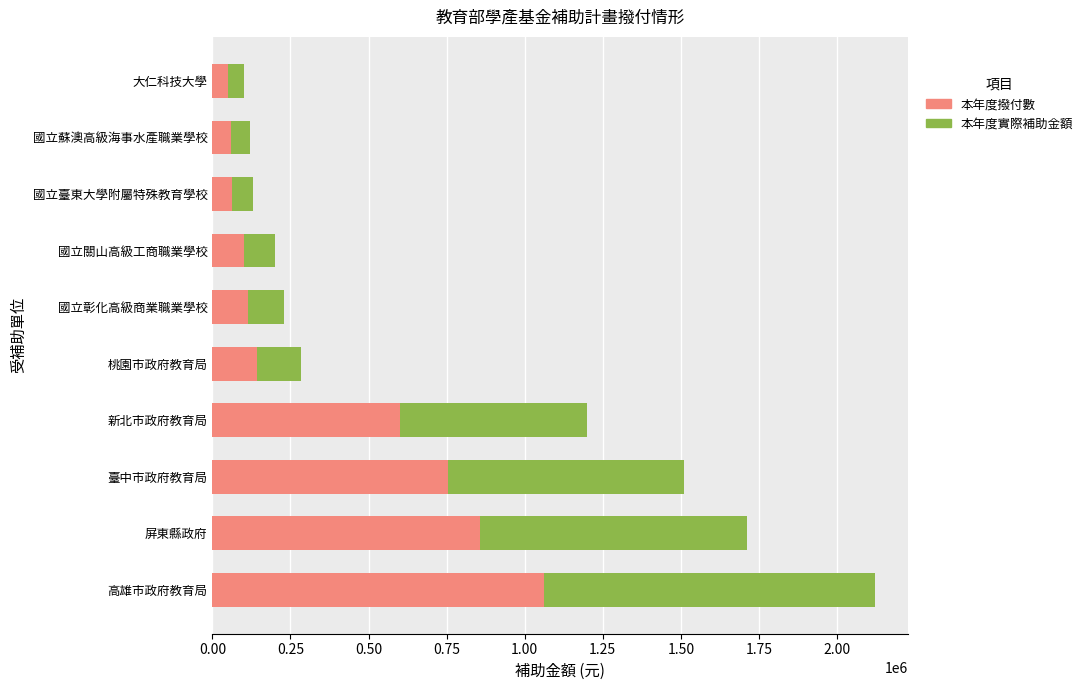

What is the difference between the second highest and second lowest values in the 本年度撥付數 series?

795361.0